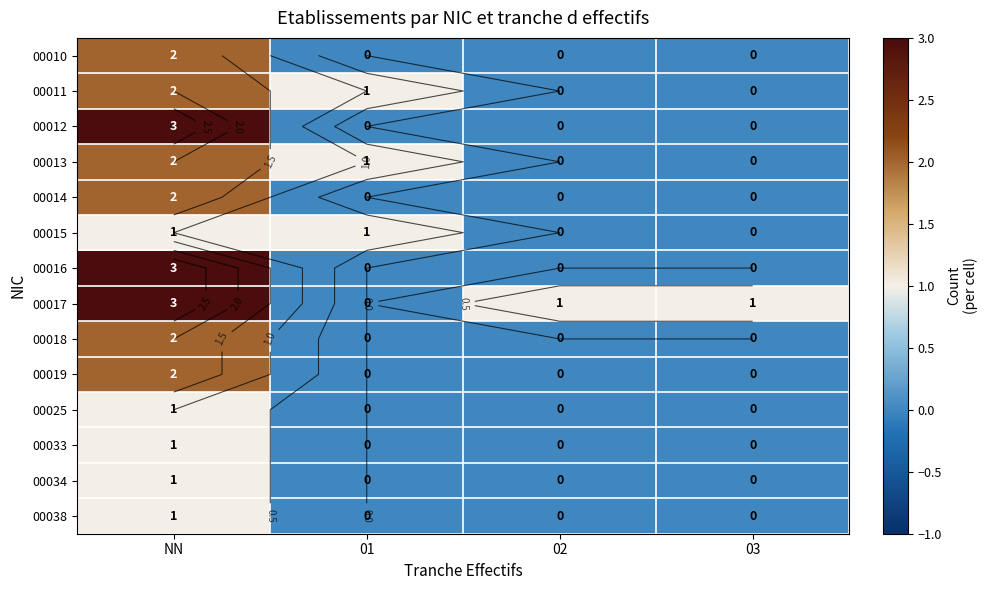

What is the difference between the maximum and minimum values in the 00025 series?

1